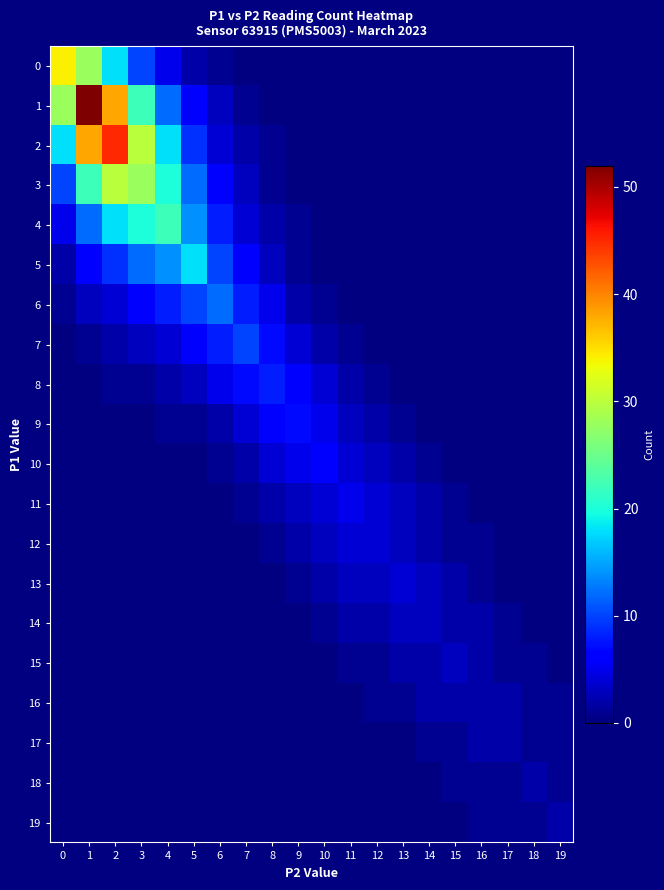

What is the difference between the 4 values at 0 and 5?

9.0